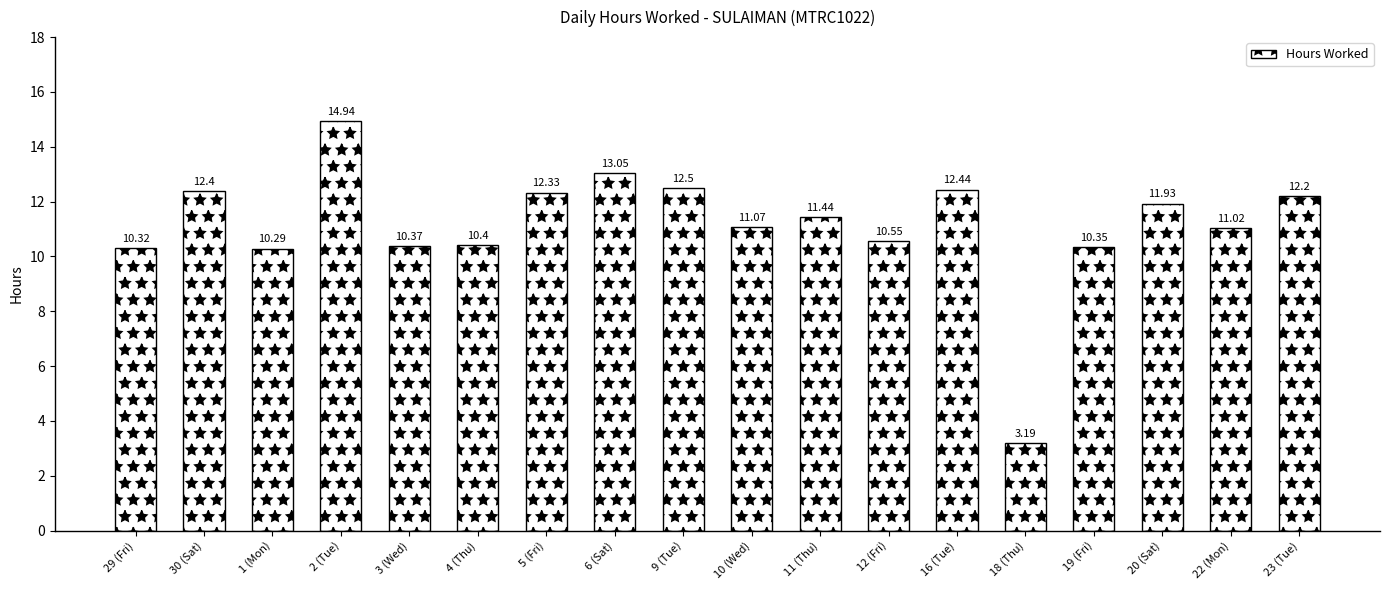

Rank the categories by value from lowest to highest.

18 (Thu), 1 (Mon), 29 (Fri), 19 (Fri), 3 (Wed), 4 (Thu), 12 (Fri), 22 (Mon), 10 (Wed), 11 (Thu), 20 (Sat), 23 (Tue), 5 (Fri), 30 (Sat), 16 (Tue), 9 (Tue), 6 (Sat), 2 (Tue)